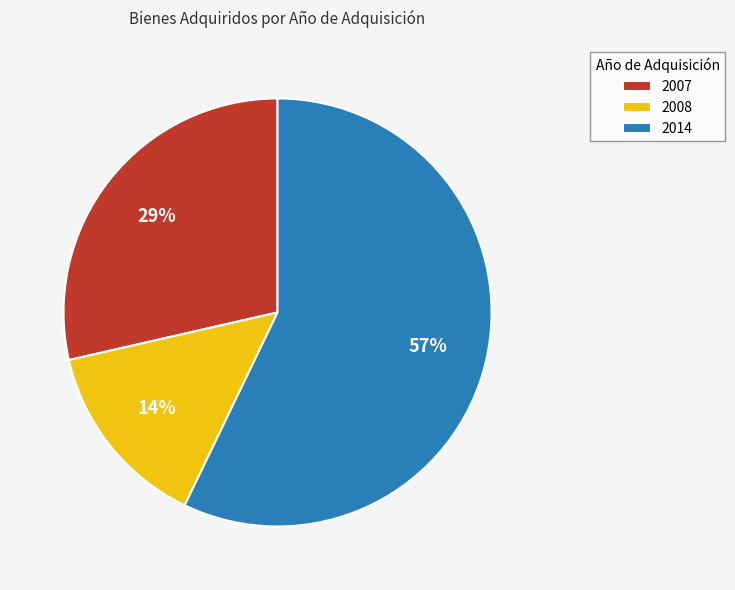

Do 2007 and 2014 together represent more than half of the pie?

Yes